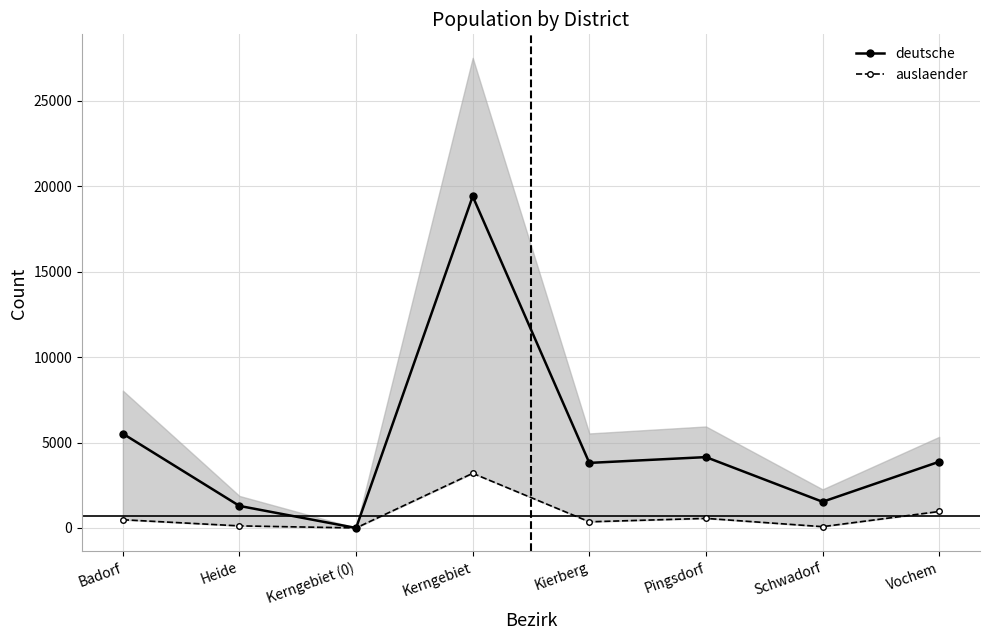

What is the difference between the maximum and minimum values in the deutsche series?

19404